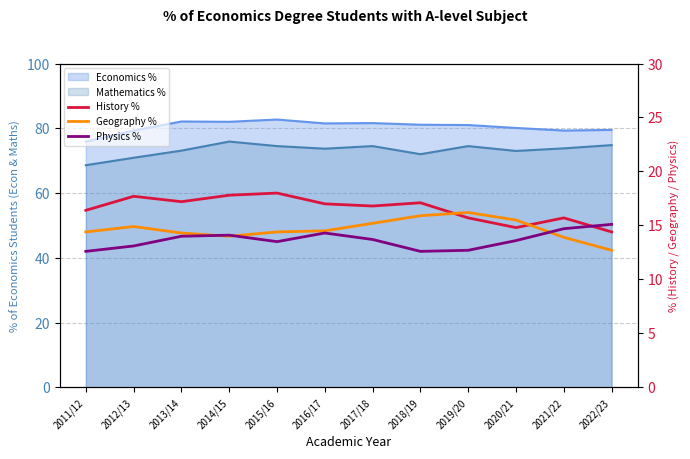

At which category is the sum across all series the highest?

2014/15